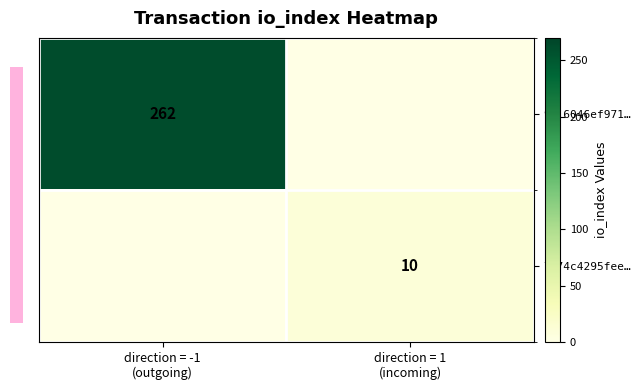

At how many categories does at least one series exceed 257?

1